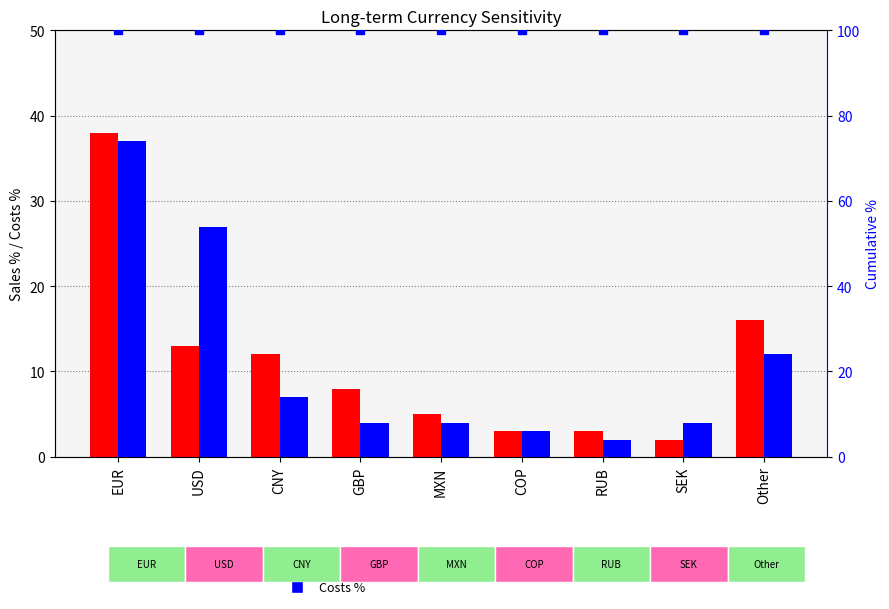

Which series has the largest total across all categories?

percentile rank